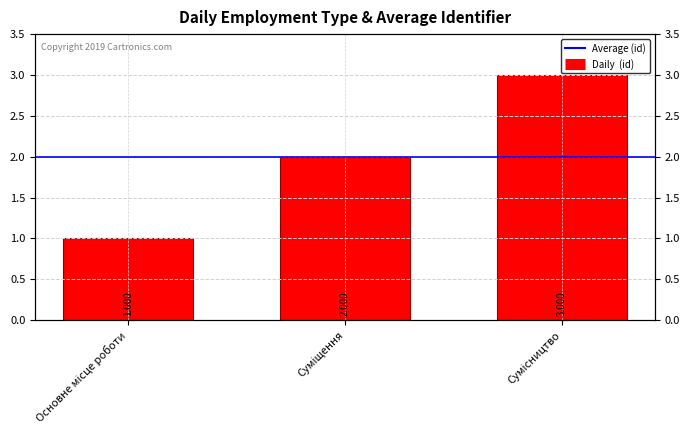

What is the change in value from Суміщення to Сумісництво?

+1